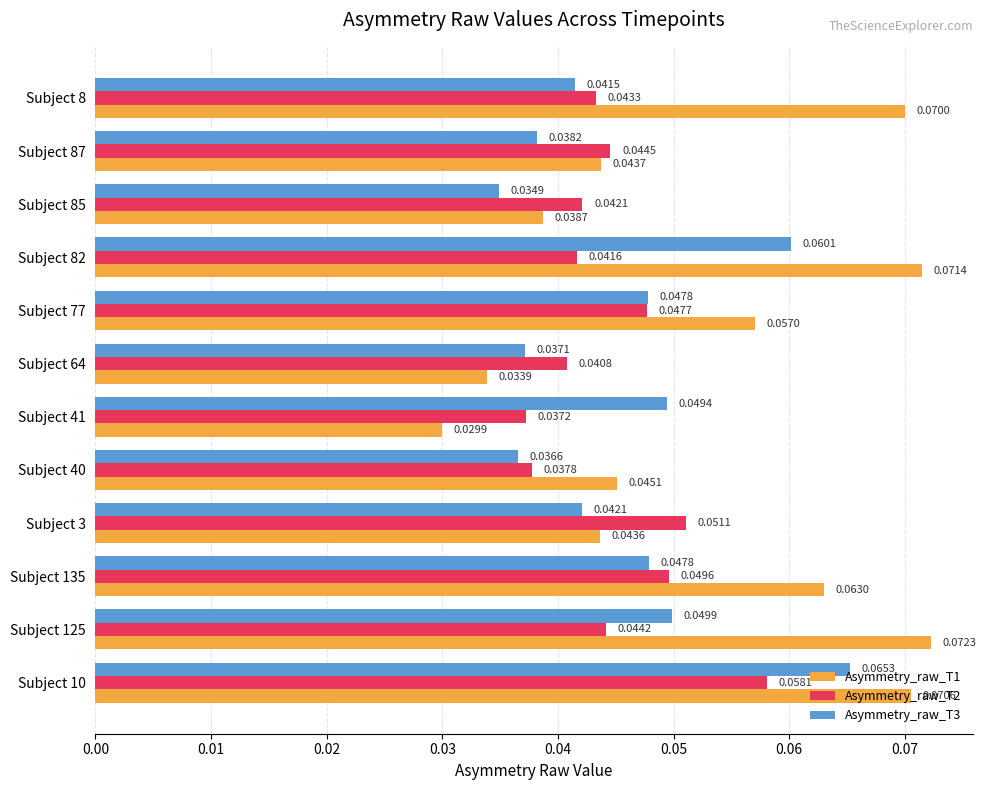

Which series has the widest spread of values?

Asymmetry_raw_T1